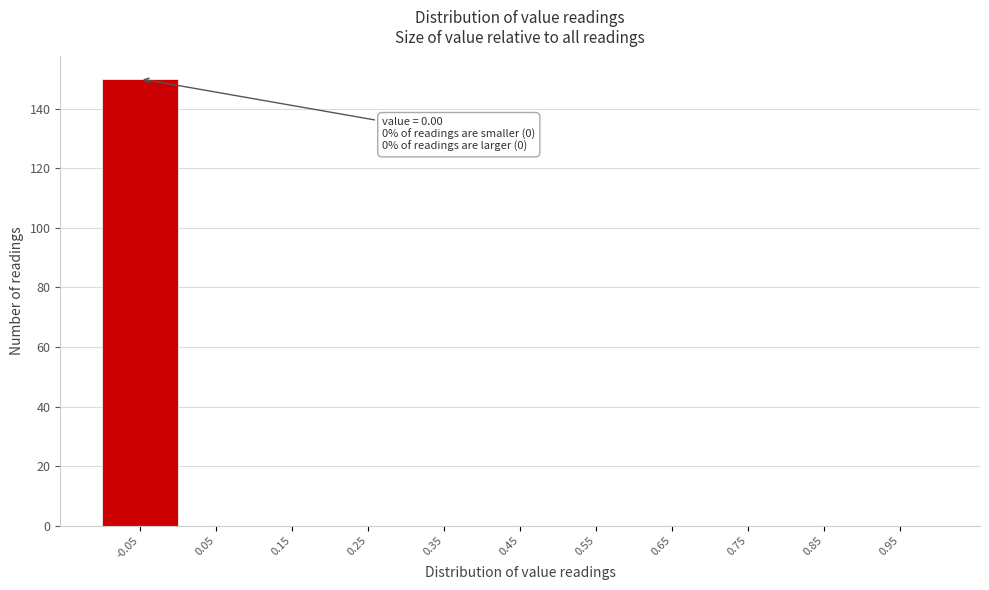

Reading right to left, list all the values displayed in this chart.

0.95=0	0.85=0	0.75=0	0.65=0	0.55=0	0.45=0	0.35=0	0.25=0	0.15=0	0.05=0	-0.05=150